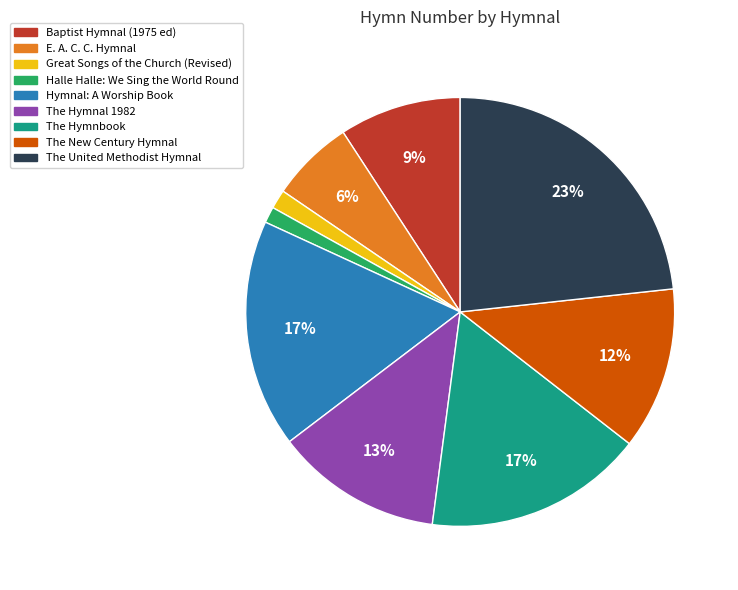

Which category has the biggest portion of the pie?

The United Methodist Hymnal